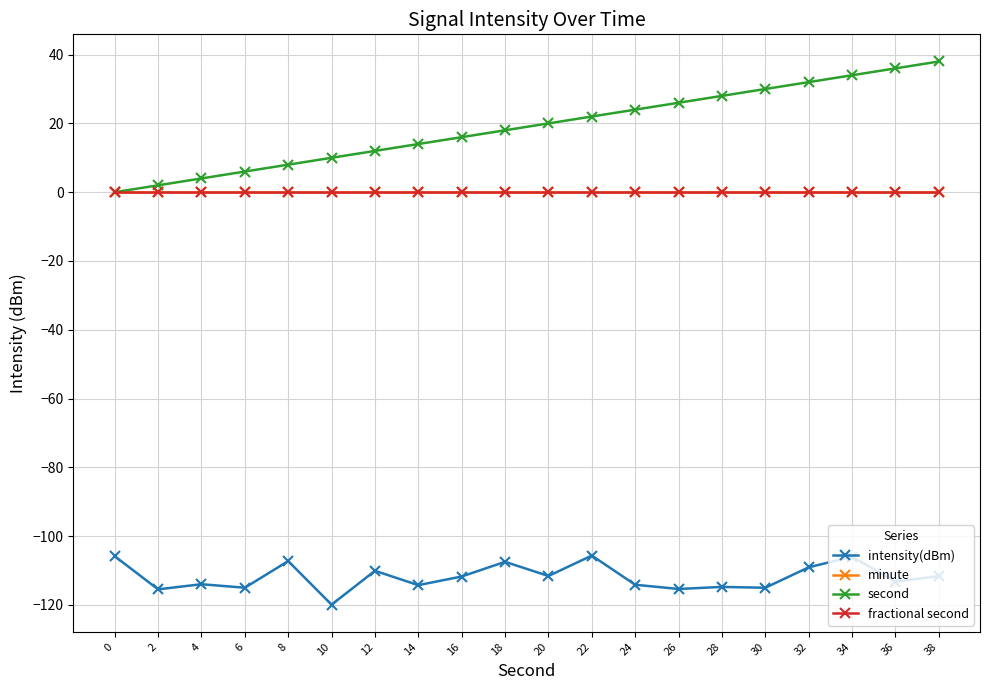

How many lines are shown in the chart?

4